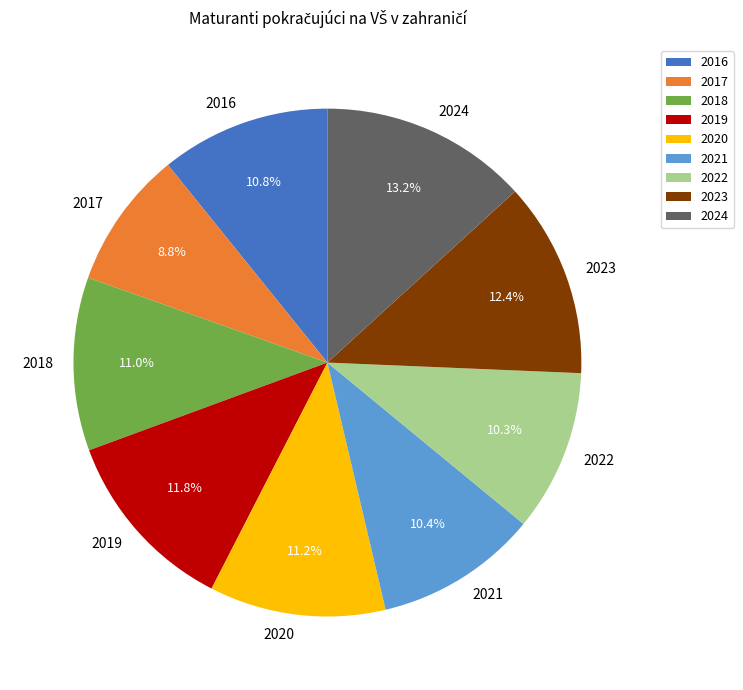

How many slices are in this pie chart?

9